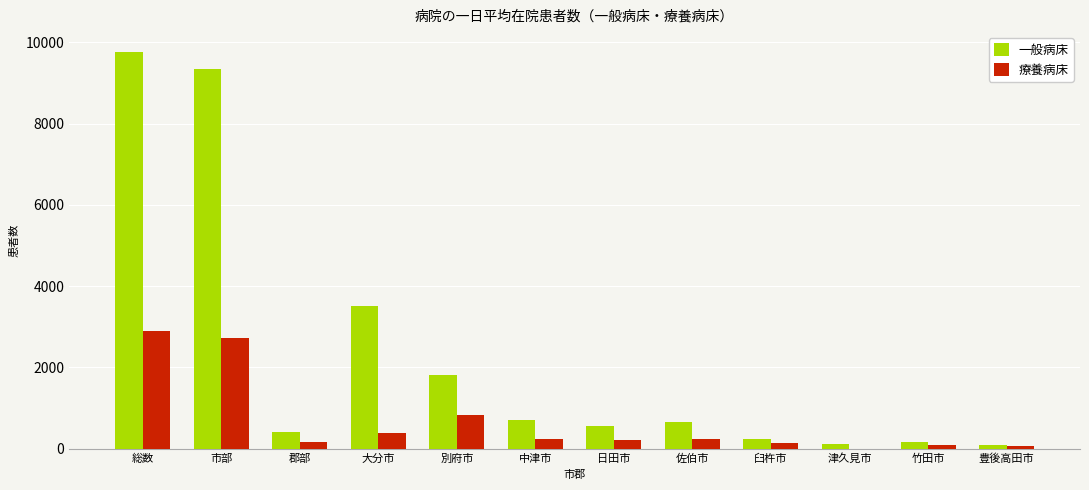

The value of 一般病床 at 郡部 is 421. True or false?

True